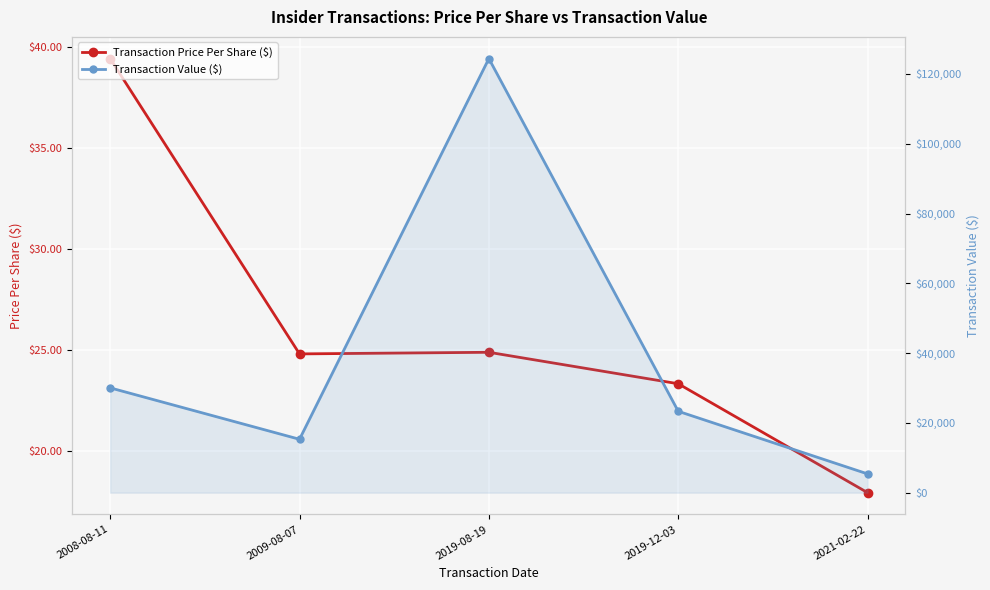

What is the difference between the maximum and minimum values in the Transaction Value ($) series?

119021.0